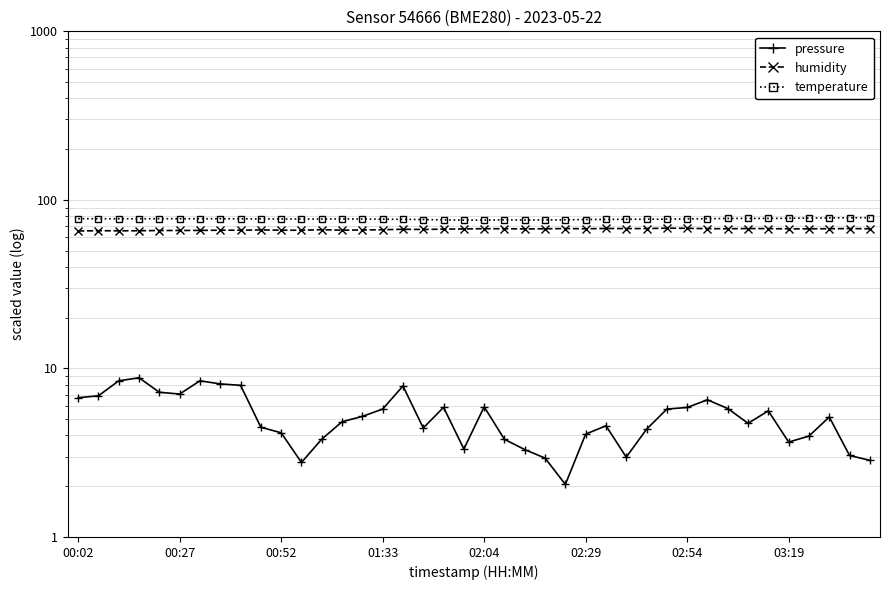

At 13, list the series in order from largest to smallest.

temperature, humidity, pressure